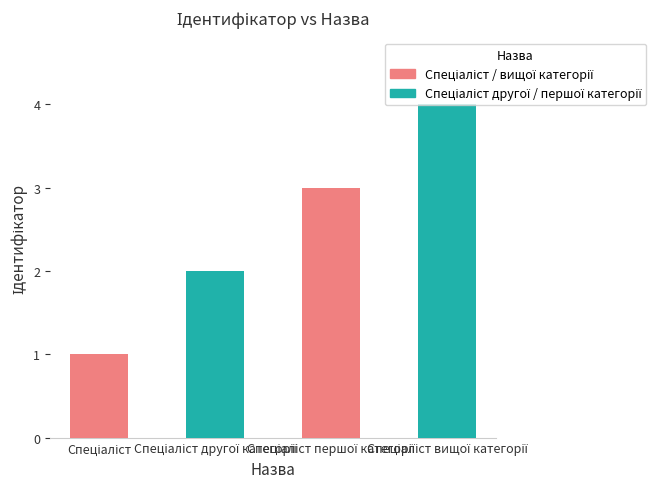

What is the sum of all values?

10